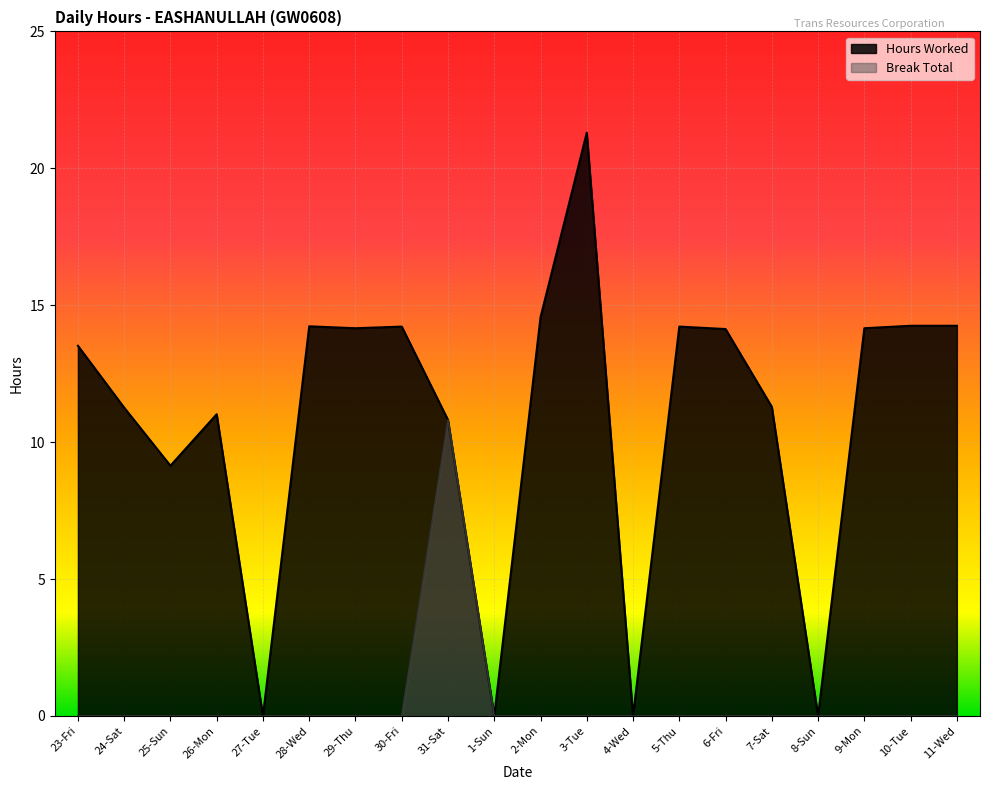

Reading left to right, transcribe all the data shown in this chart.

Hours Worked: 13.5	11.3	9.1	11.0	0.0	14.2	14.2	14.2	10.8	0.0	14.6	21.3	0.0	14.2	14.1	11.3	0.0	14.2	14.2	14.2
Break Total: 0.0	0.0	0.0	0.0	0.0	0.0	0.0	0.0	10.8	0.0	0.0	0.0	0.0	0.0	0.0	0.0	0.0	0.0	0.0	0.0